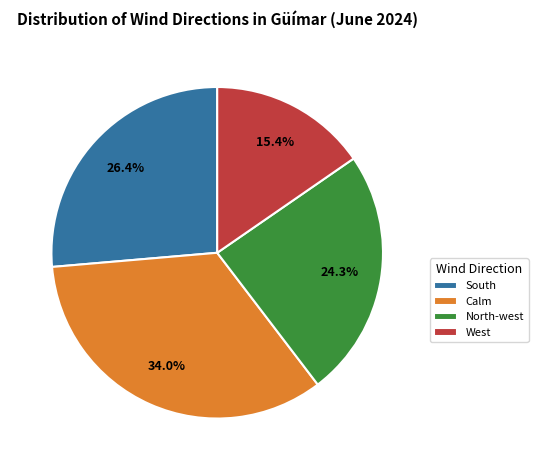

To the nearest percent, what percentage of the pie is West?

15%